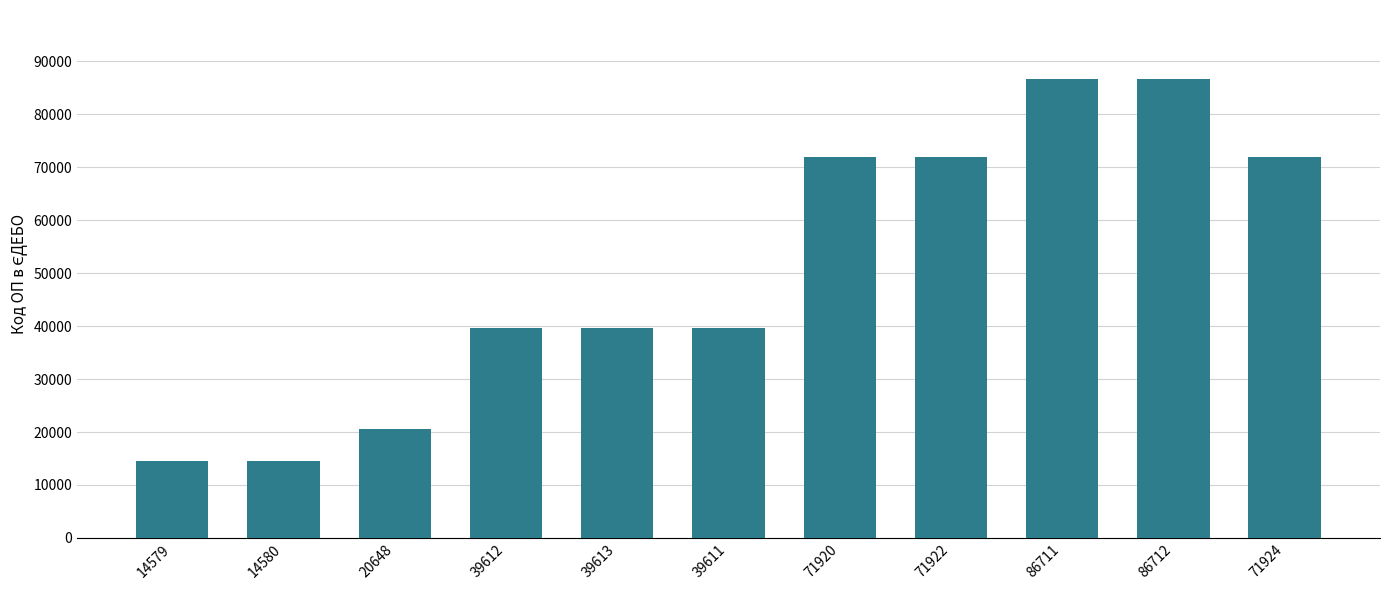

What is the difference between the maximum and minimum values?

72133